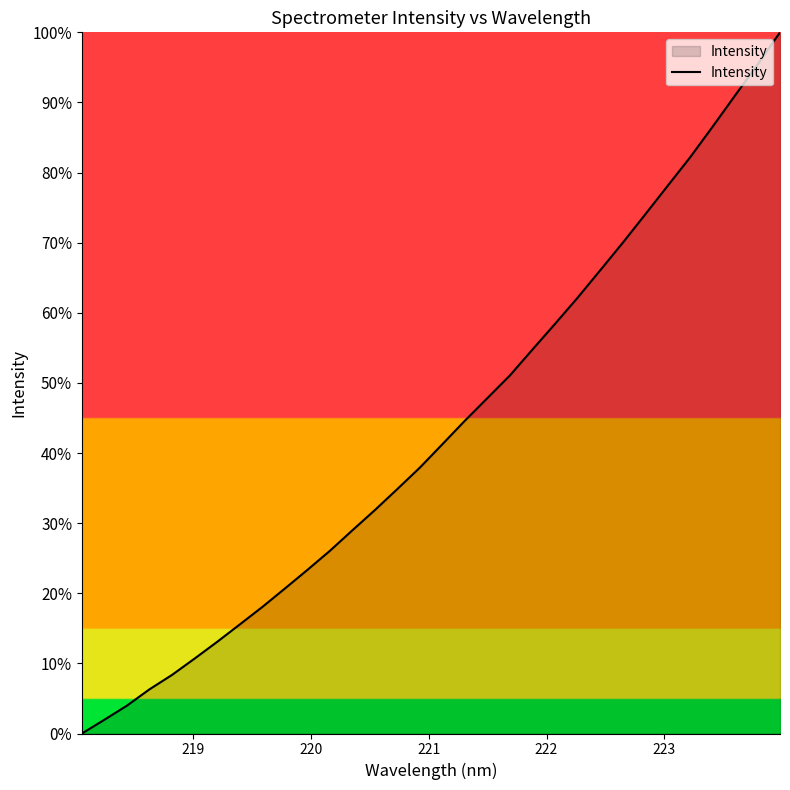

How many series are shown in this chart?

1